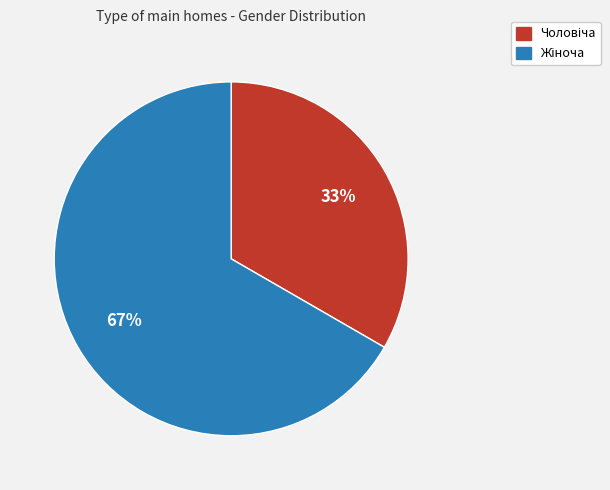

To the nearest percent, what is the average slice percentage?

50%